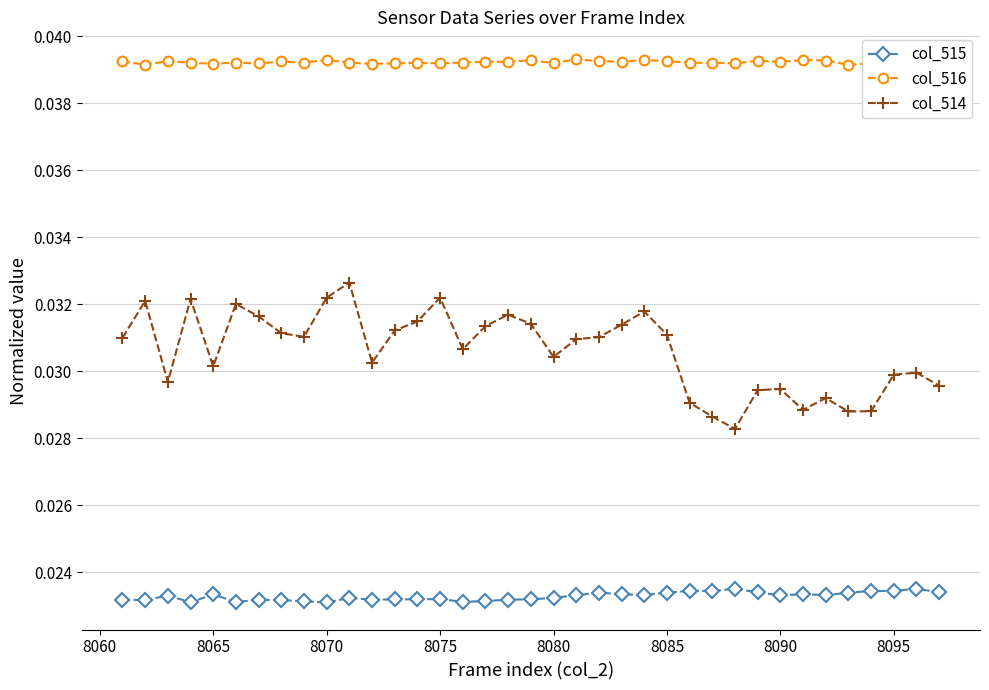

True or false: col_514 and col_515 intersect in this chart.

False